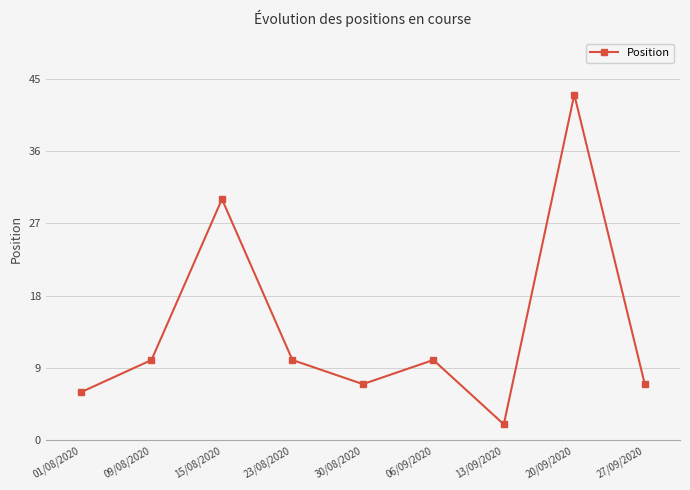

What is the value of the 7th point from the left?

2